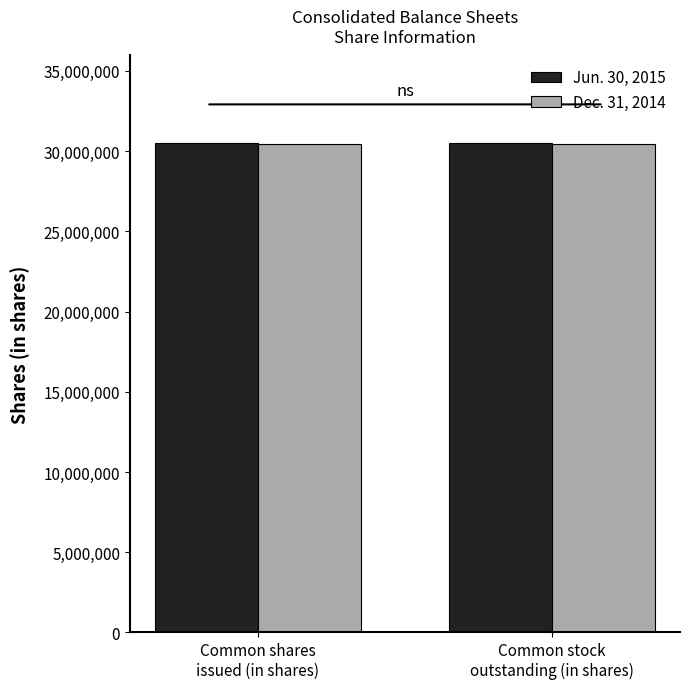

Does the chart contain stacked bars?

No